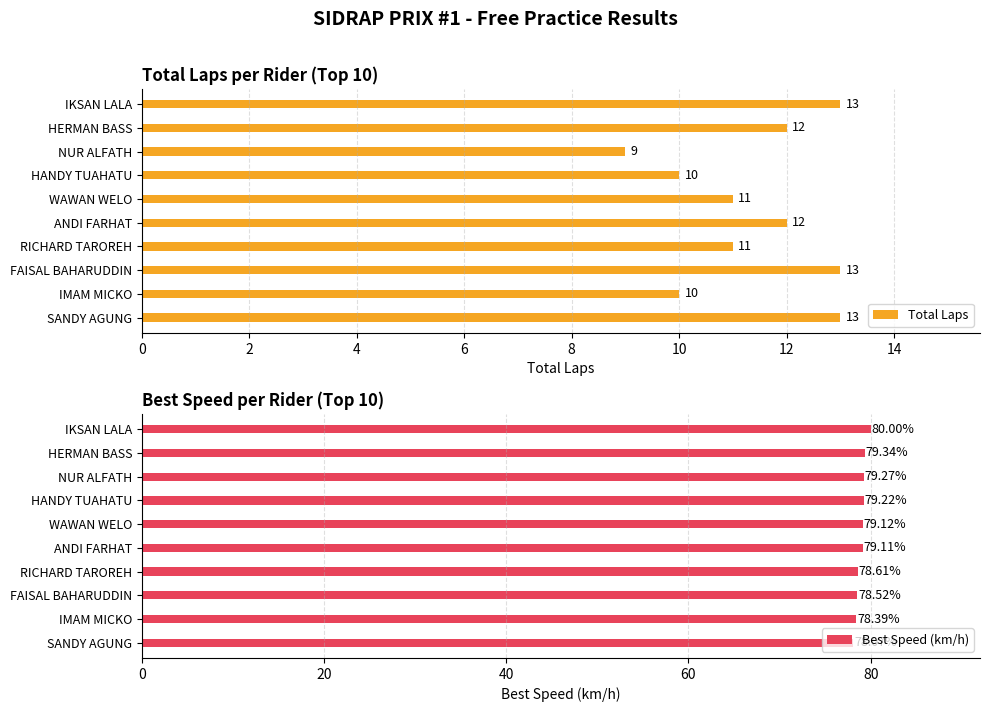

Is it true that Total Laps equals 9 at NUR ALFATH?

True